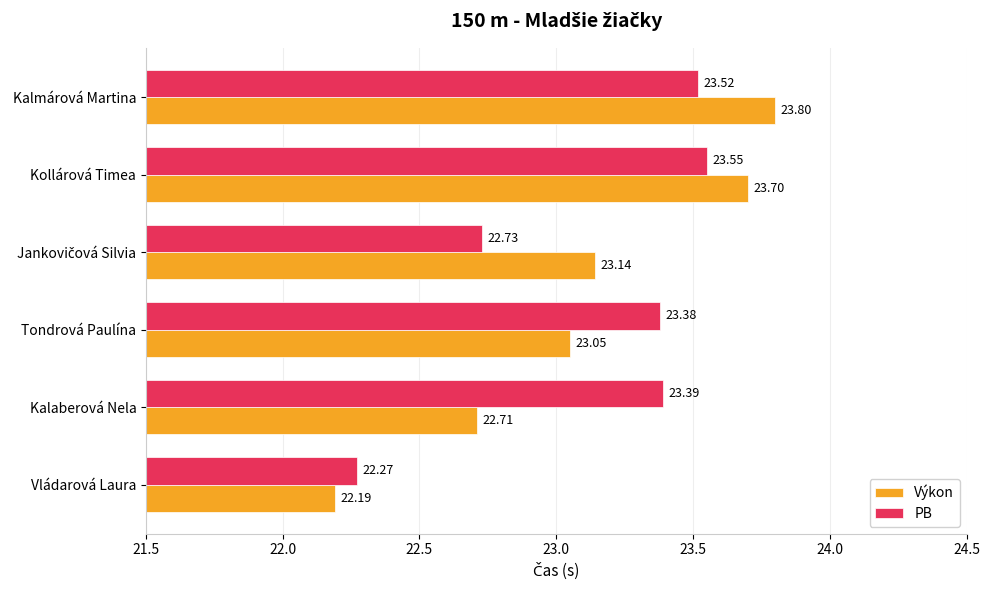

At which category does the chart reach its minimum across all series?

Vládarová Laura